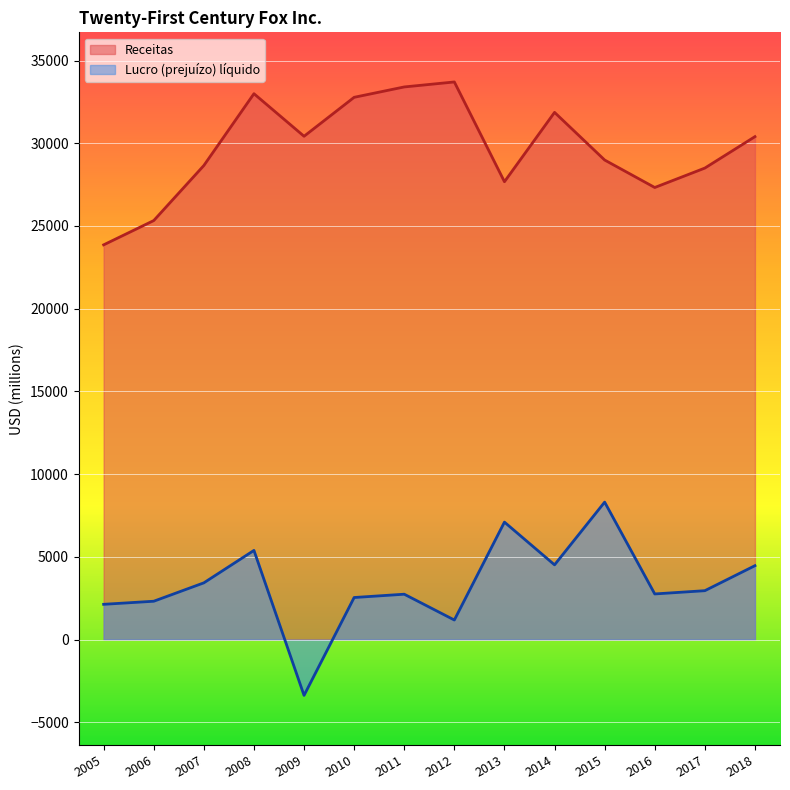

At how many categories does at least one series exceed 24078?

13